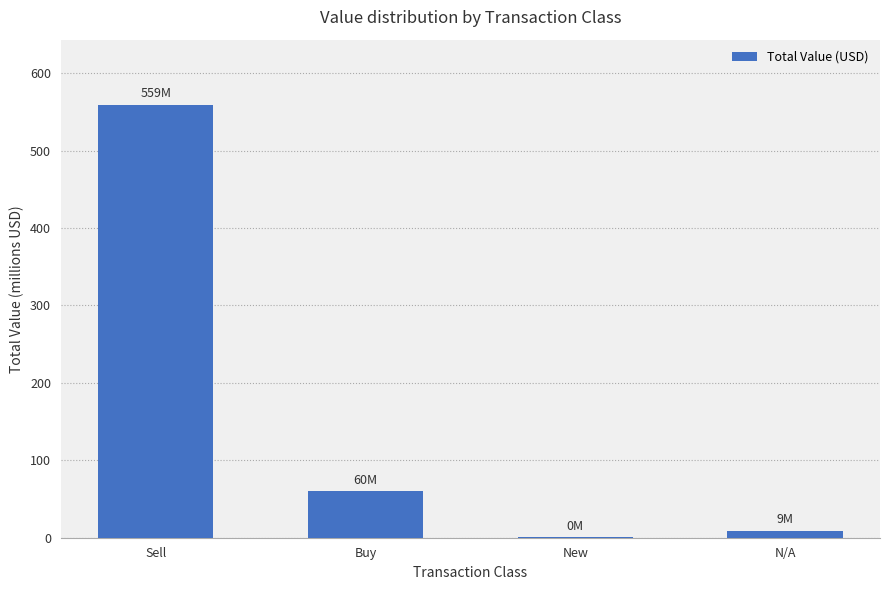

Read the value at Buy, to the nearest 100.

60187000